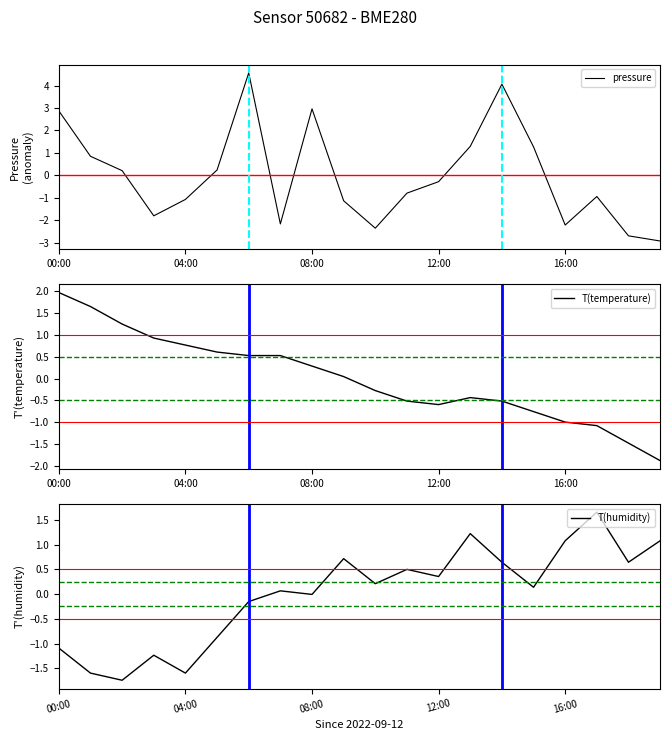

At how many categories does at least one series exceed 1?

11